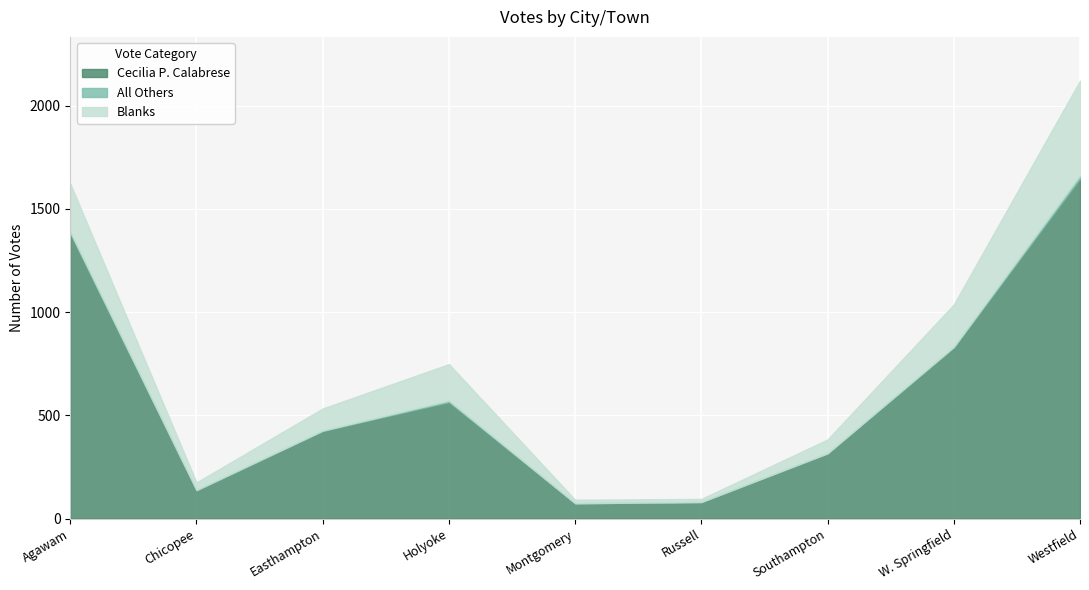

Reading left to right, list all the values displayed in this chart.

Cecilia P. Calabrese: 1380	136	424	564	74	80	316	828	1647
All Others: 9	2	2	7	0	0	0	4	15
Blanks: 233	37	107	177	17	15	67	205	459